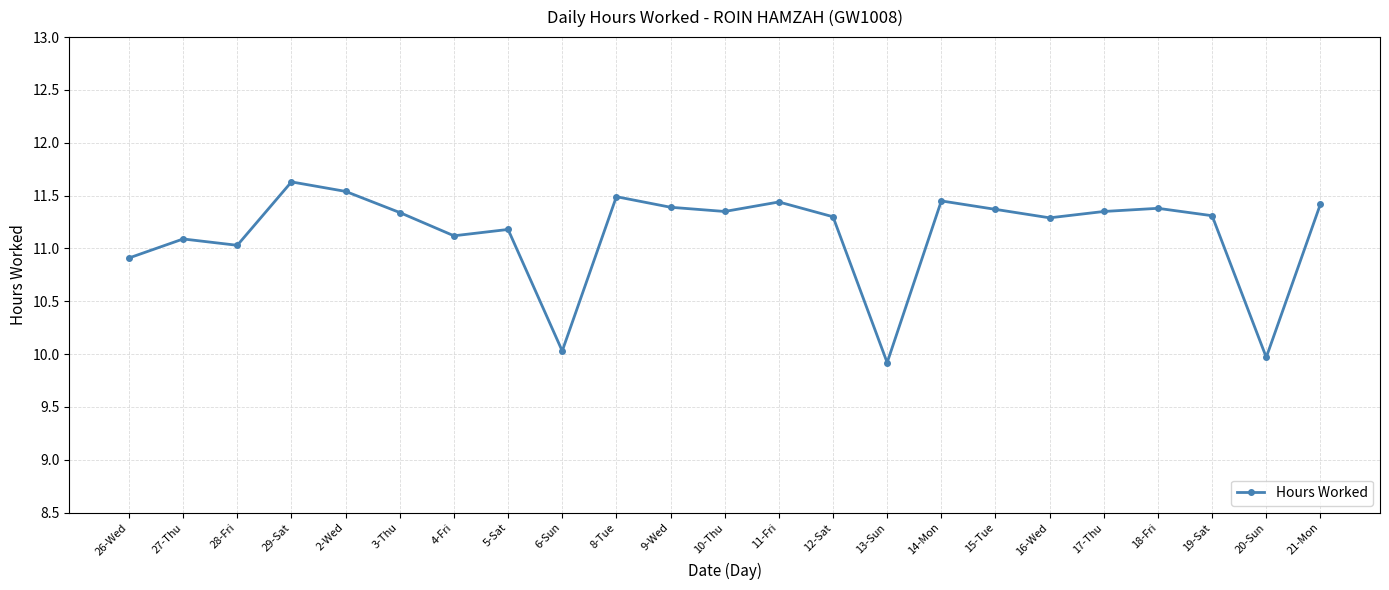

What is the label of the 4th point from the left?

29-Sat